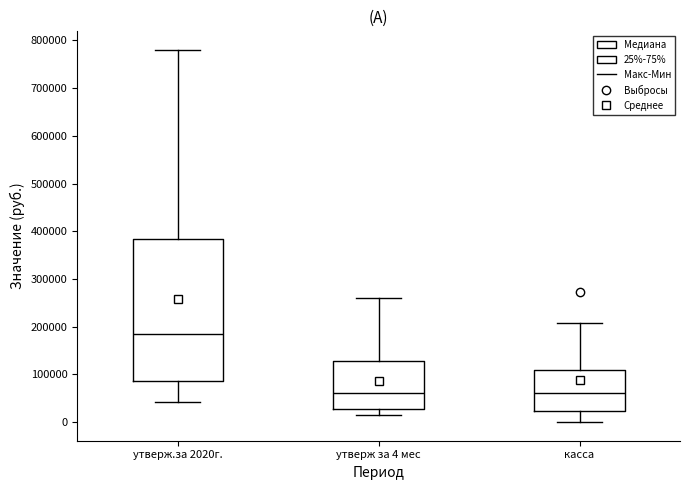

Reading left to right, read every box against the y-axis: the position of its median line, the range the box covers, and the ends of its whiskers. The values are not printed on the chart, so give them approximately, as read against the axis.

утверж.за 2020г.: median 180000, box 90000 to 380000, whiskers 40000 to 780000
утверж за 4 мес: median 60000, box 30000 to 130000, whiskers 10000 to 260000
касса: median 60000, box 20000 to 110000, whiskers 0 to 210000